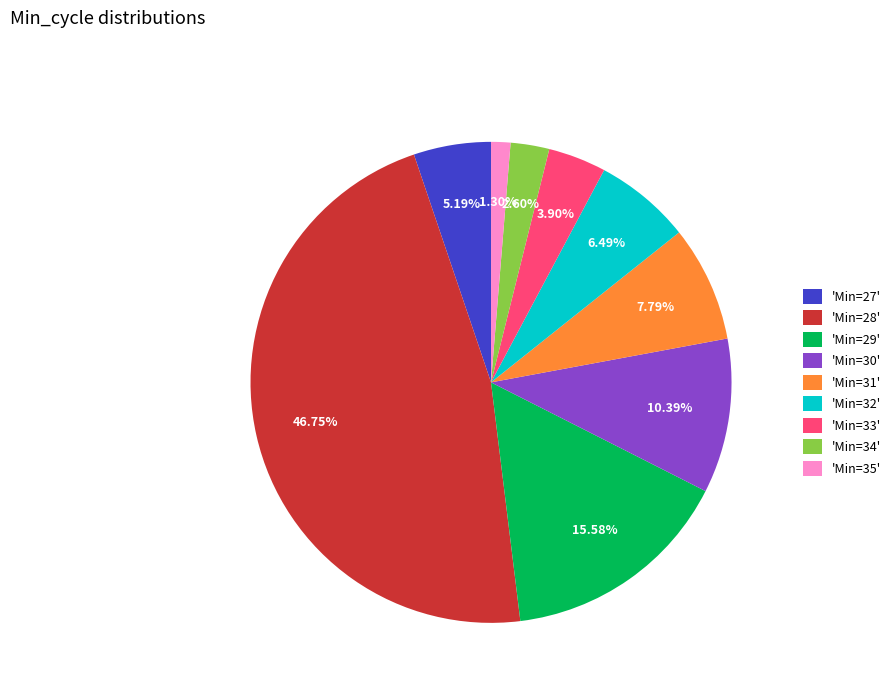

Which category has the biggest portion of the pie?

'Min=28'